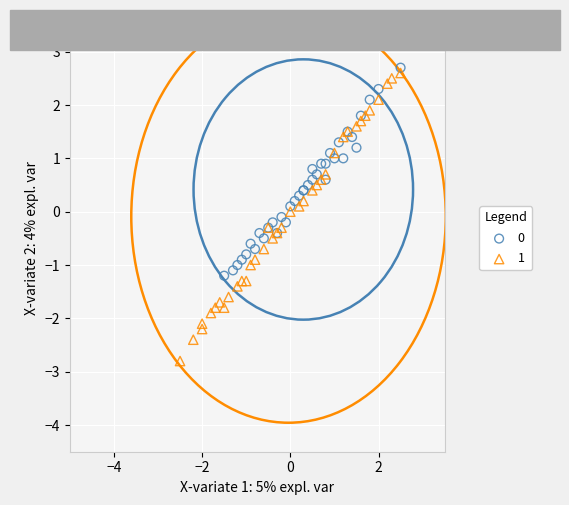

Which series reaches the maximum Y coordinate?

0